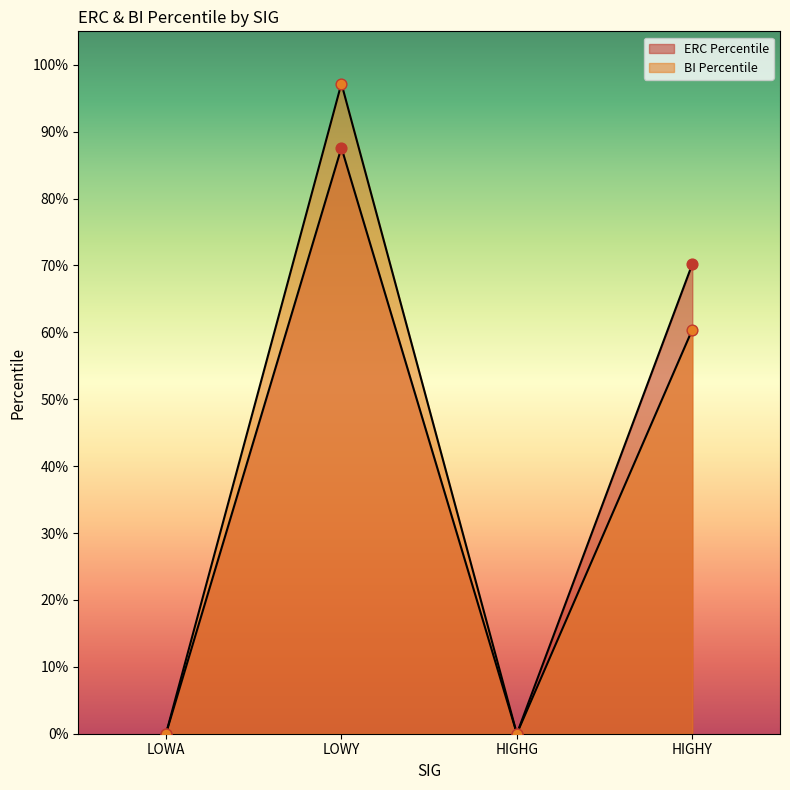

At how many categories does at least one series exceed 17?

2